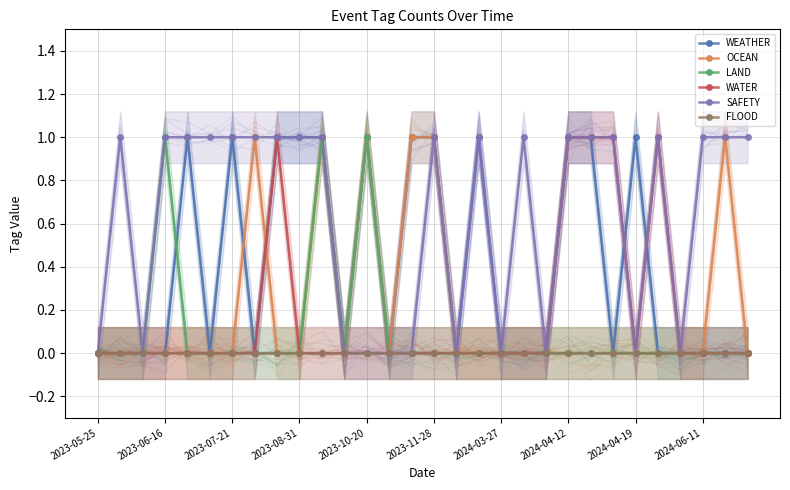

True or false: LAND has more than 1 points higher than both neighbors.

True